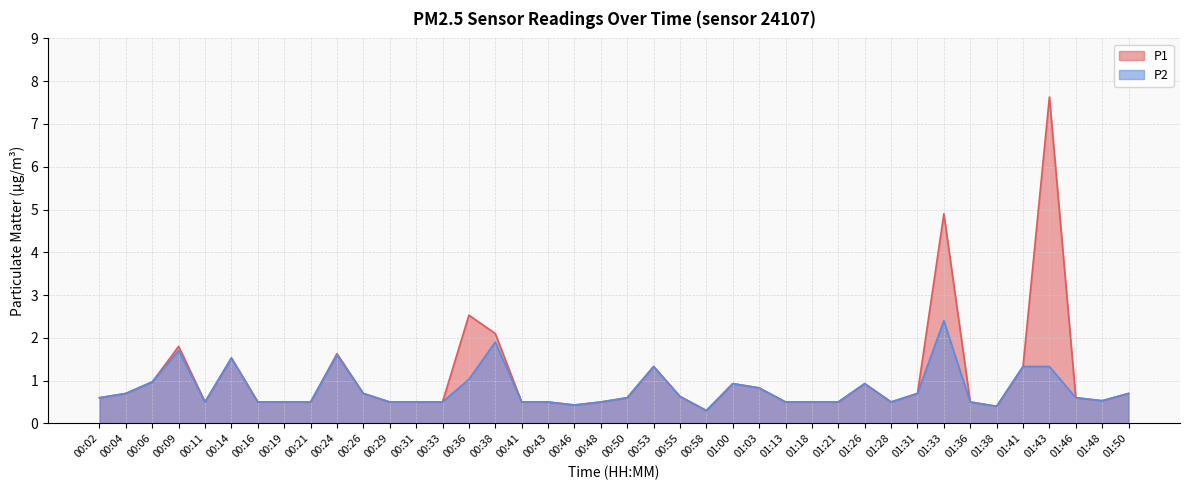

Count the number of data series in this chart.

2